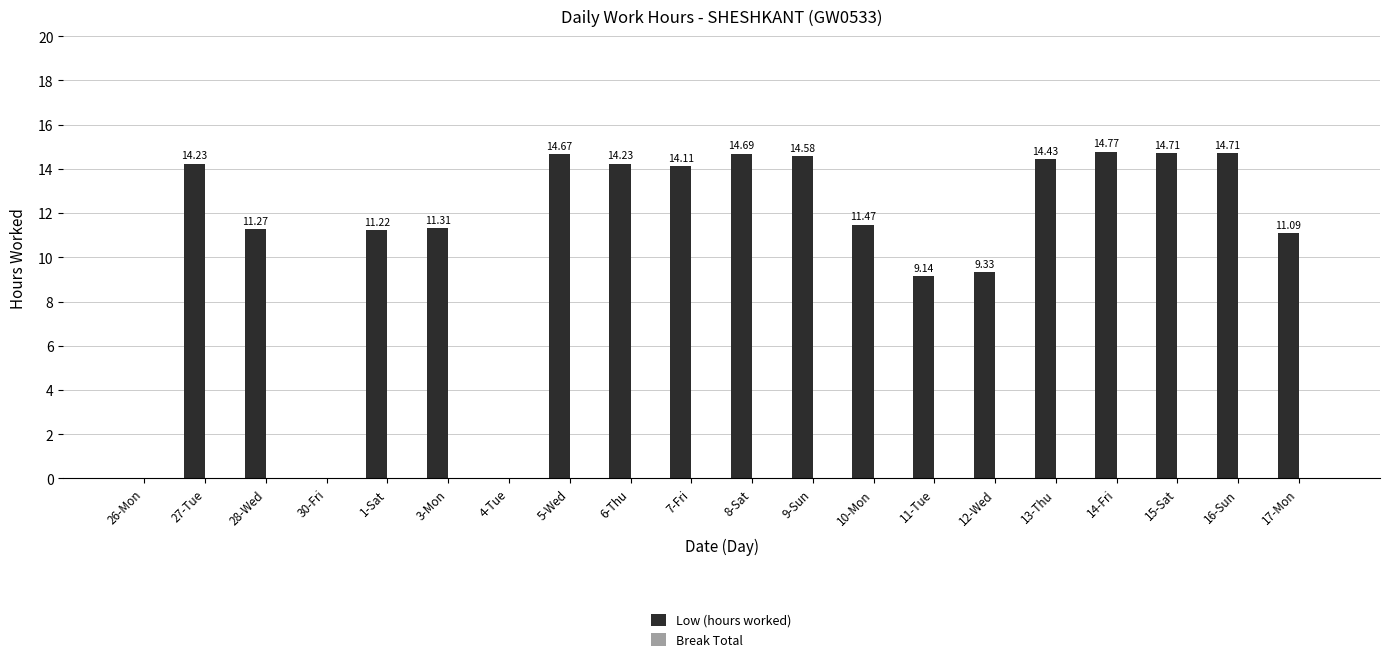

Between 10-Mon and 3-Mon, which is larger?

10-Mon